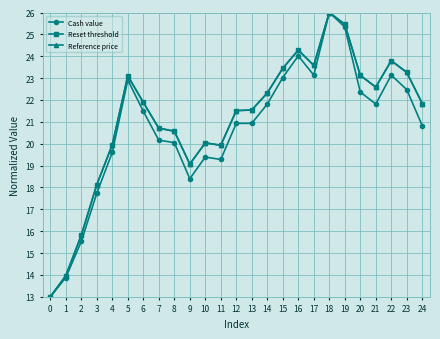

Is this an area chart (filled region under the line)?

No